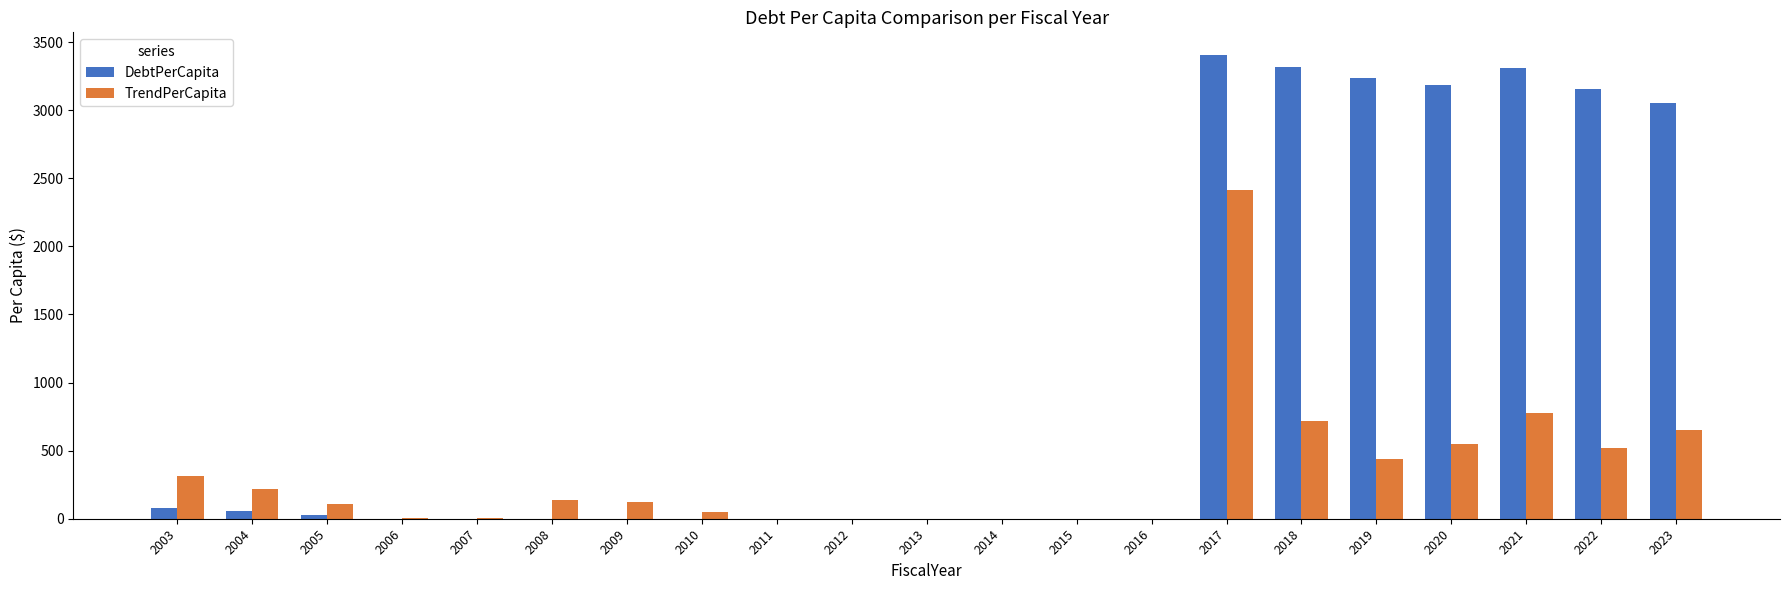

At which category is the sum across all series the highest?

2017